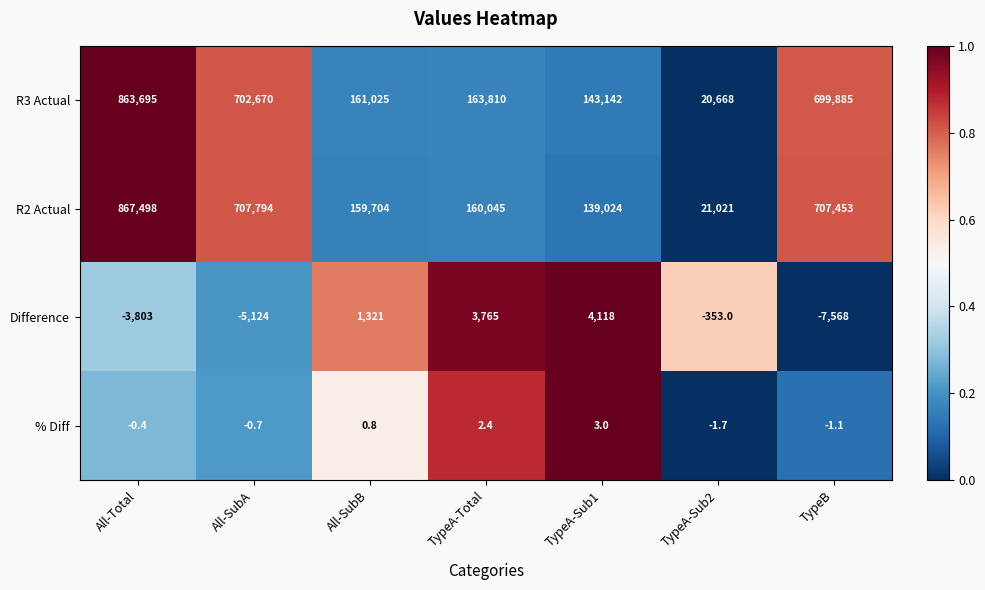

Rank the series at All-SubA from lowest to highest value.

Difference, % Diff, R3 Actual, R2 Actual